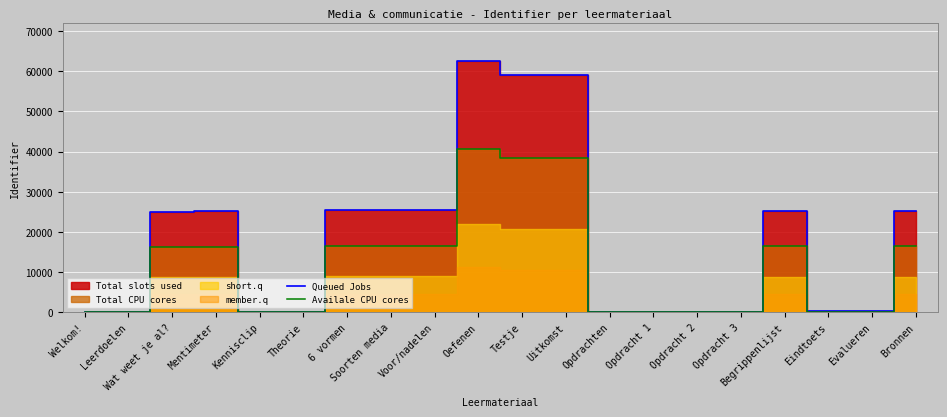

True or false: Availale CPU cores has more than 2 interior local peaks.

True